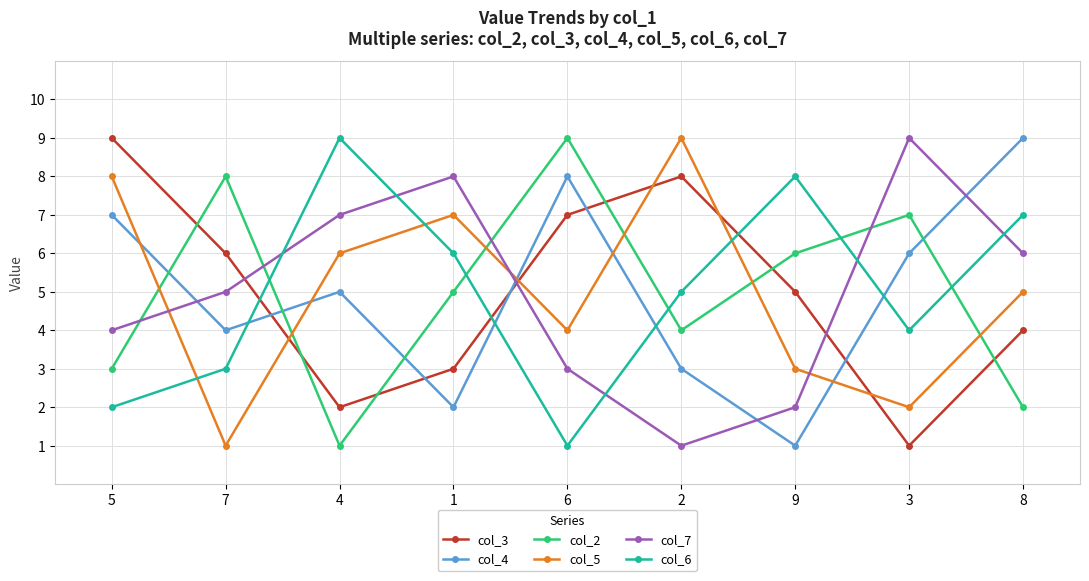

Is the value of col_4 at 2 greater than the value of col_5 at 7?

Yes